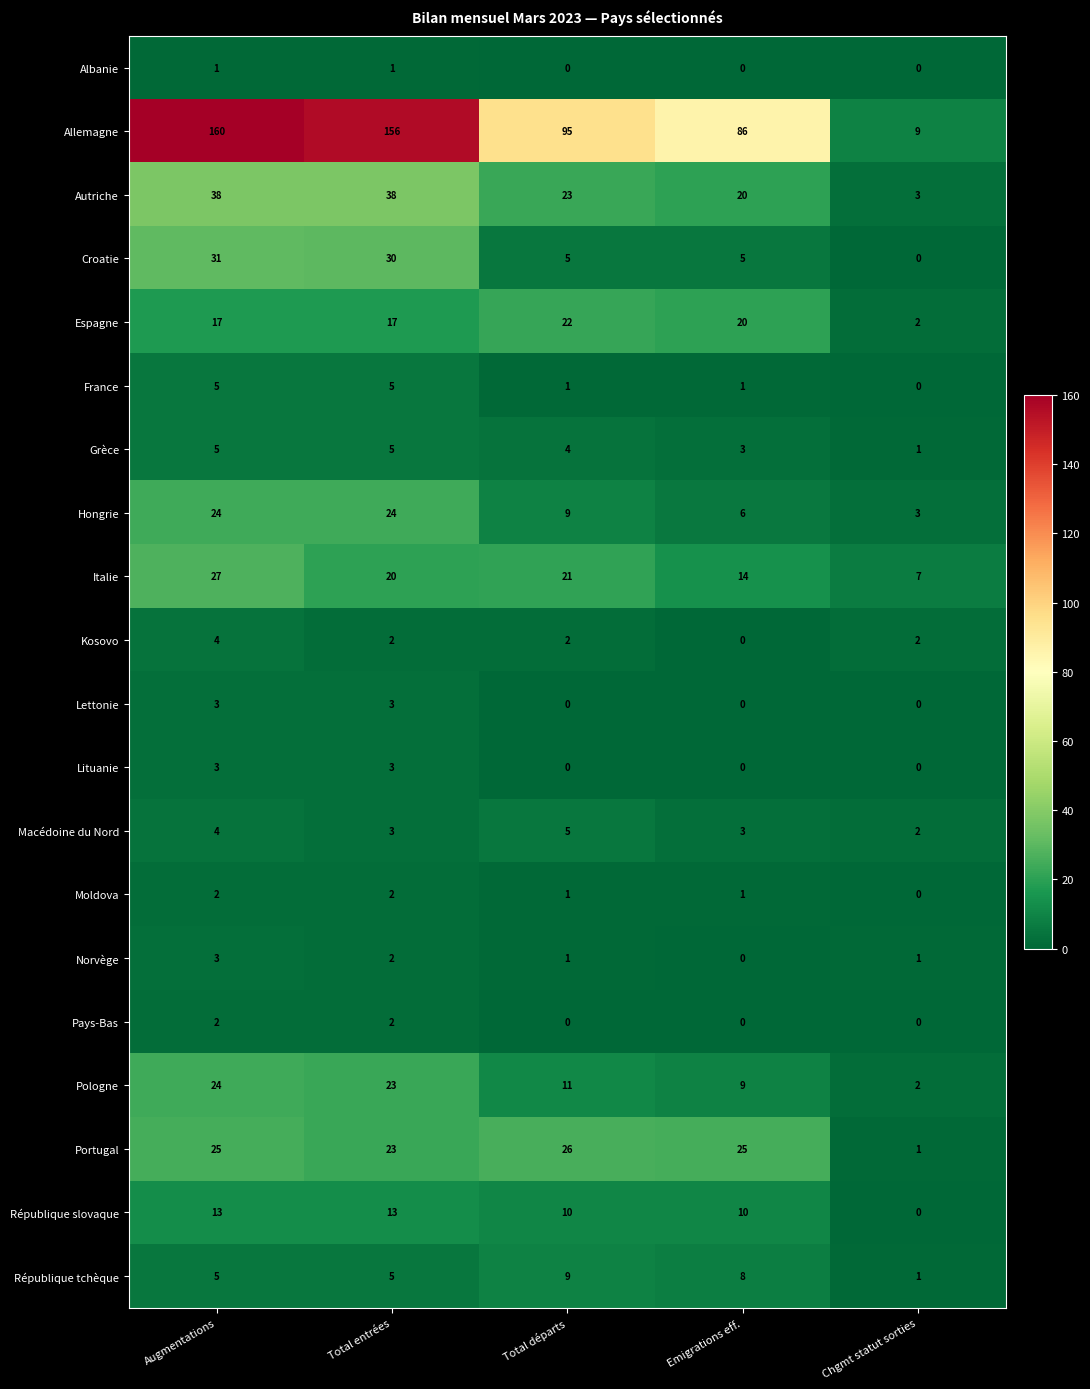

Which series has the largest total across all categories?

Allemagne